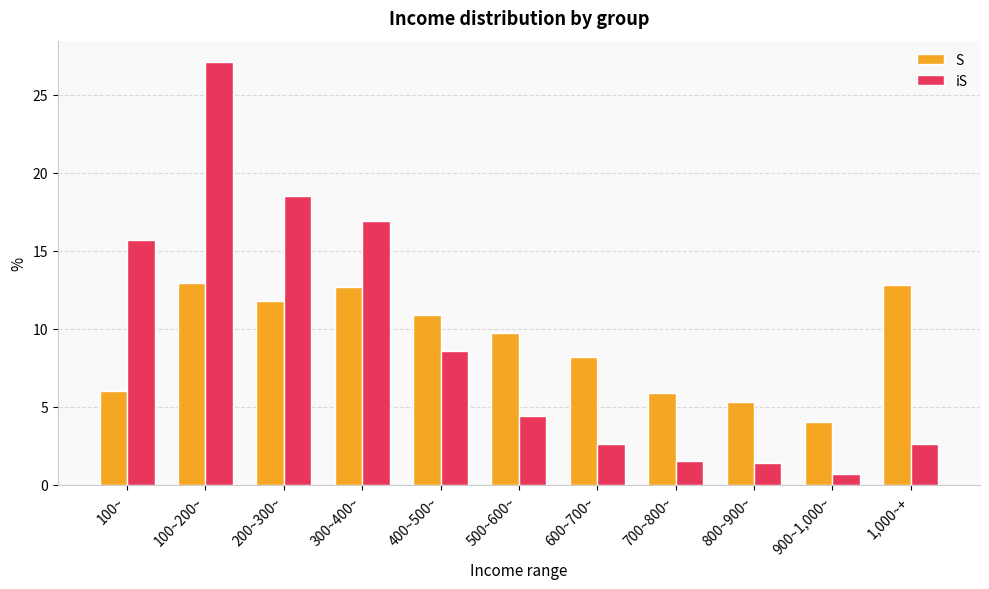

What is the approximate value of iS at 1,000~+?

2.6